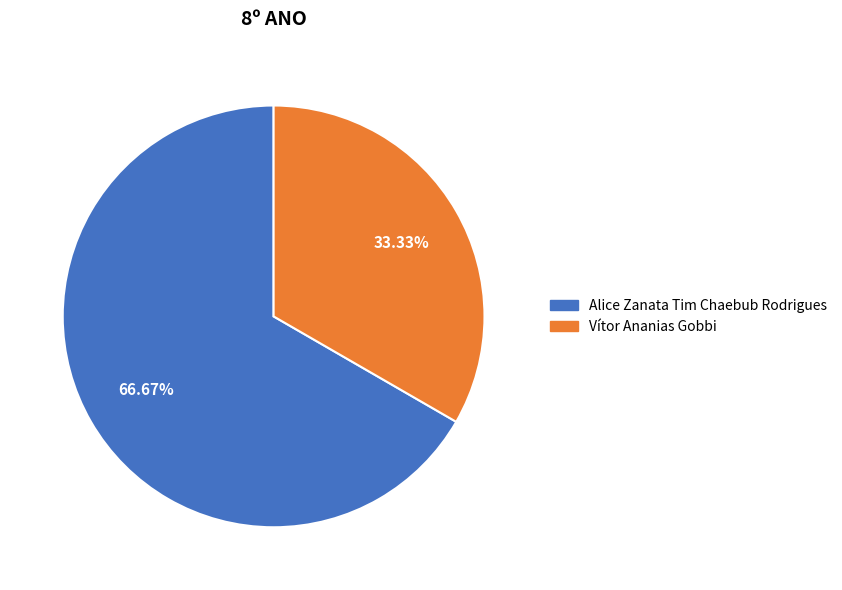

To the nearest percent, what is the combined percentage of Vítor Ananias Gobbi and Alice Zanata Tim Chaebub Rodrigues?

100%